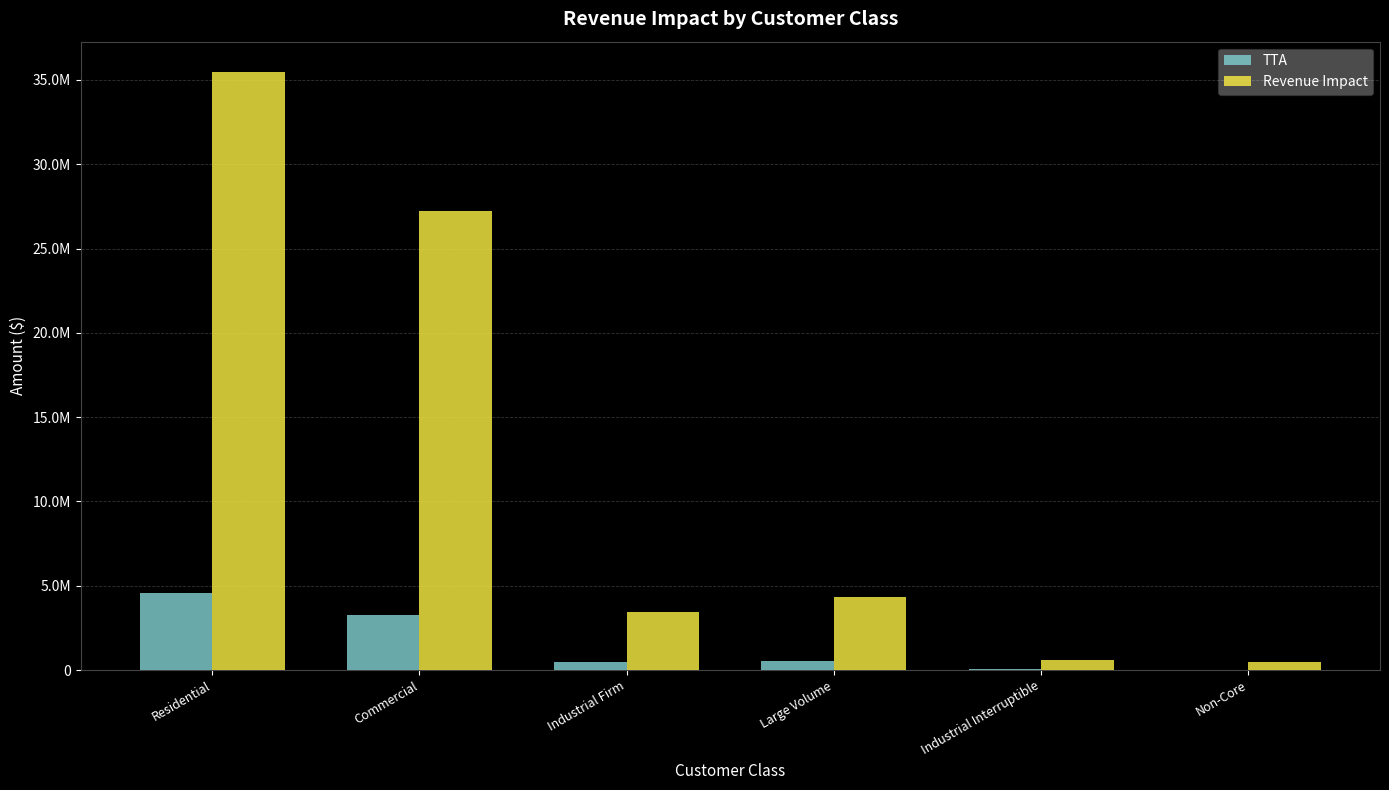

What is the total value across all series at Large Volume?

4883213.7